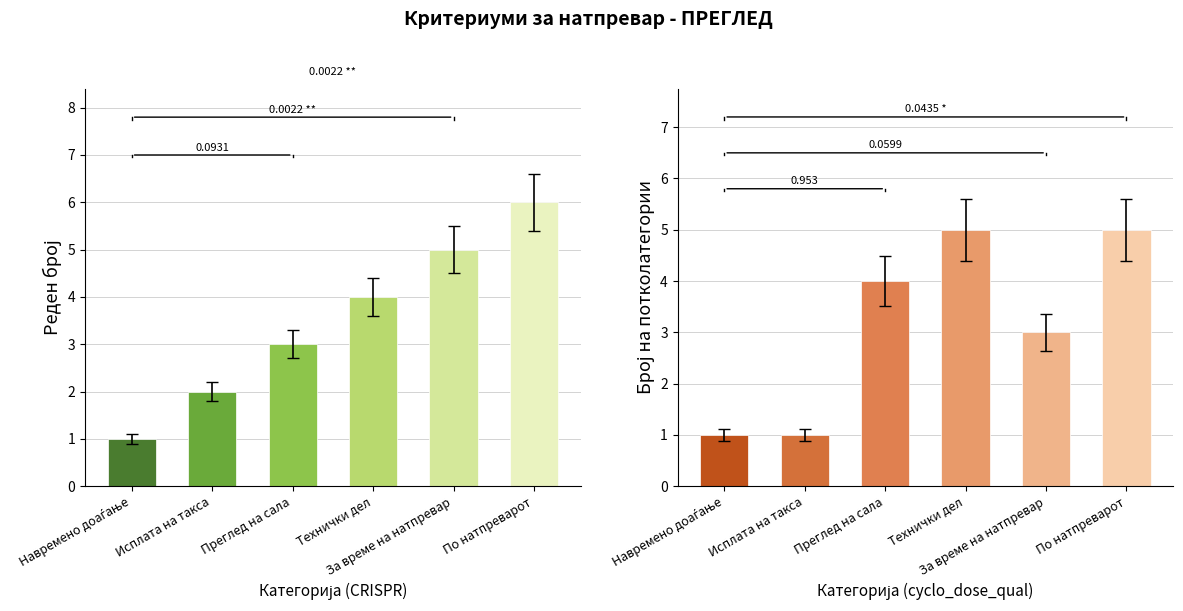

What is the difference between the maximum and minimum values in the Реден број series?

5